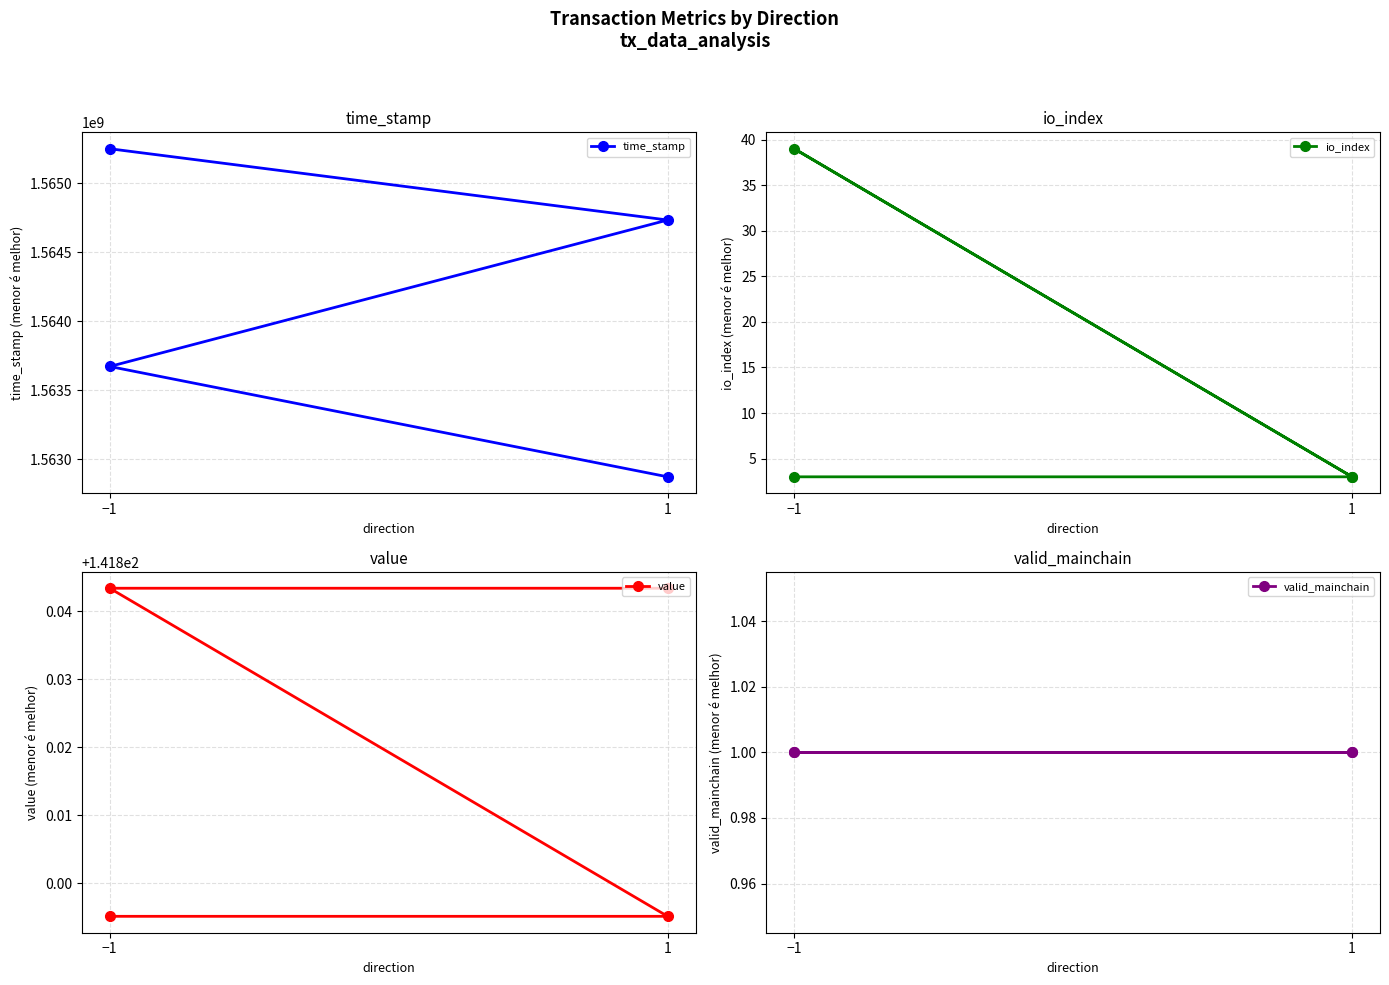

The value of value at 1 is 83.2. True or false?

False